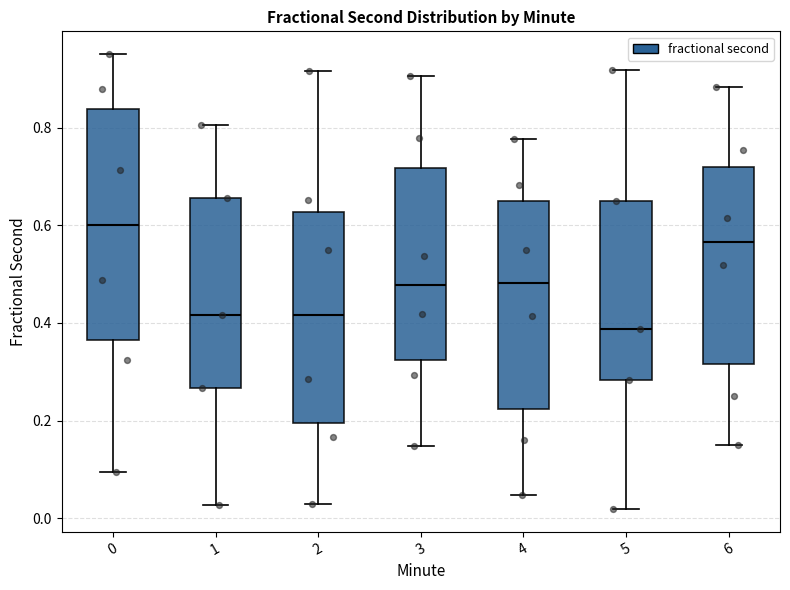

Reading left to right, transcribe this box plot: for each box, give where its median line is, the range the box spans, and where its two whiskers end, as read against the y-axis. The values are not printed on the chart, so give them approximately, as read against the axis.

0: median 0.60, box 0.36 to 0.84, whiskers 0.10 to 0.96
1: median 0.42, box 0.26 to 0.66, whiskers 0.02 to 0.80
2: median 0.42, box 0.20 to 0.62, whiskers 0.02 to 0.92
3: median 0.48, box 0.32 to 0.72, whiskers 0.14 to 0.90
4: median 0.48, box 0.22 to 0.64, whiskers 0.04 to 0.78
5: median 0.38, box 0.28 to 0.64, whiskers 0.02 to 0.92
6: median 0.56, box 0.32 to 0.72, whiskers 0.16 to 0.88